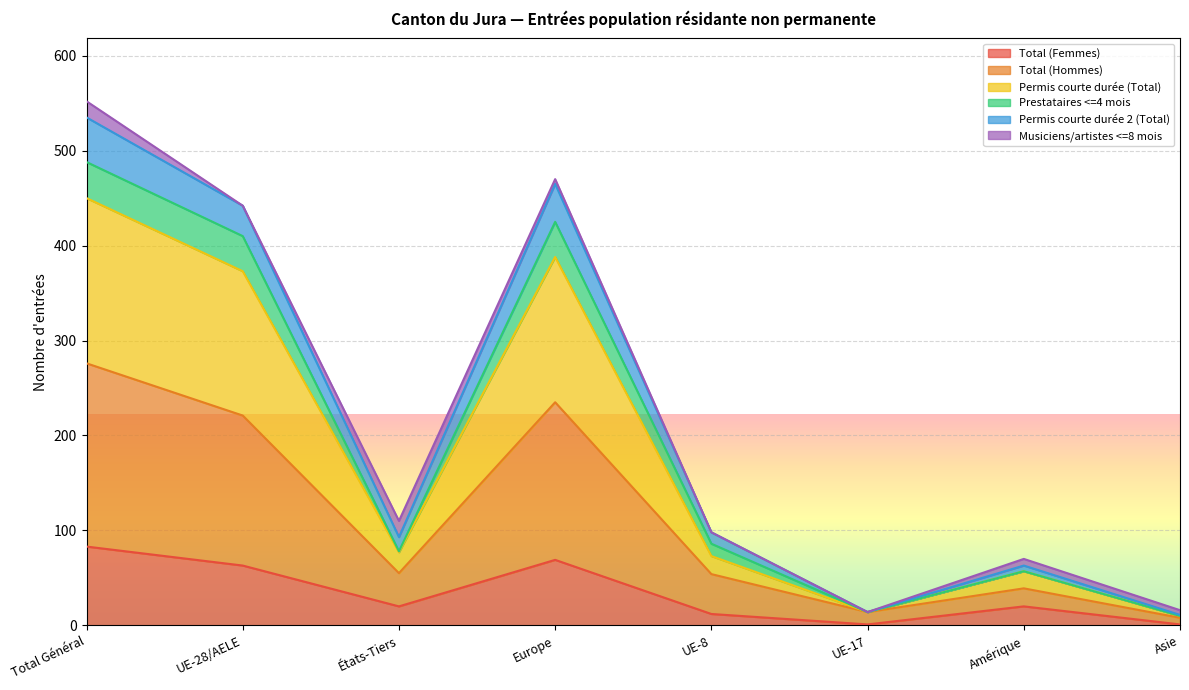

Rank the categories by Permis courte durée (Total) value from highest to lowest.

Total Général, Europe, UE-28/AELE, États-Tiers, UE-8, Amérique, UE-17, Asie